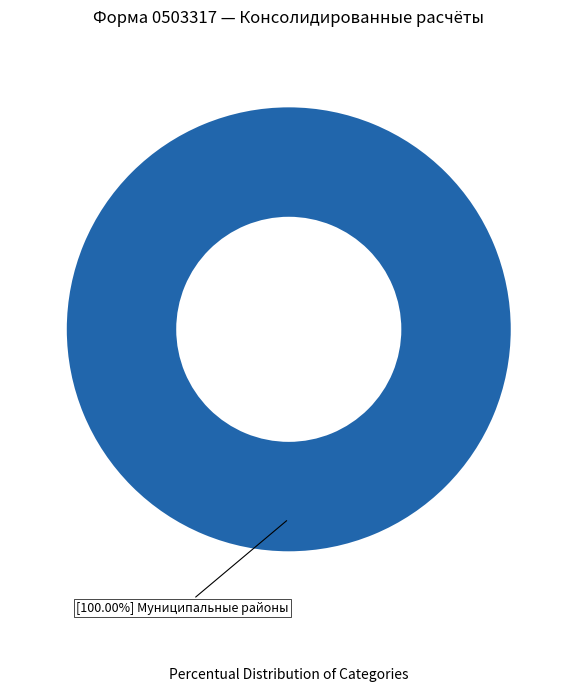

Is there a majority slice in this chart?

Yes